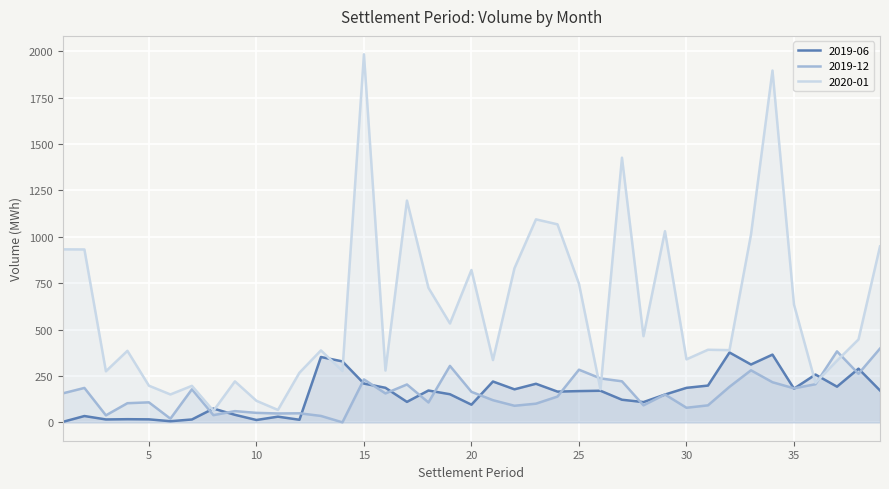

What is the value of the 2020-01 point at the 21st from the left?

335.5